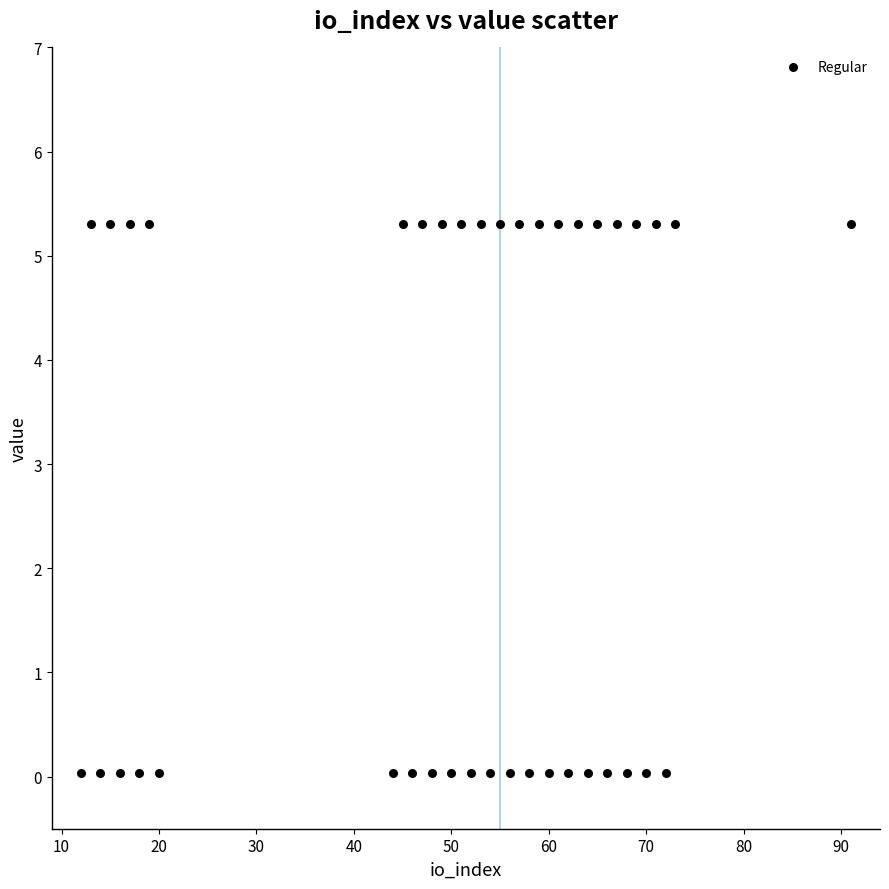

What is the range of Y values (max minus min)?

5.3